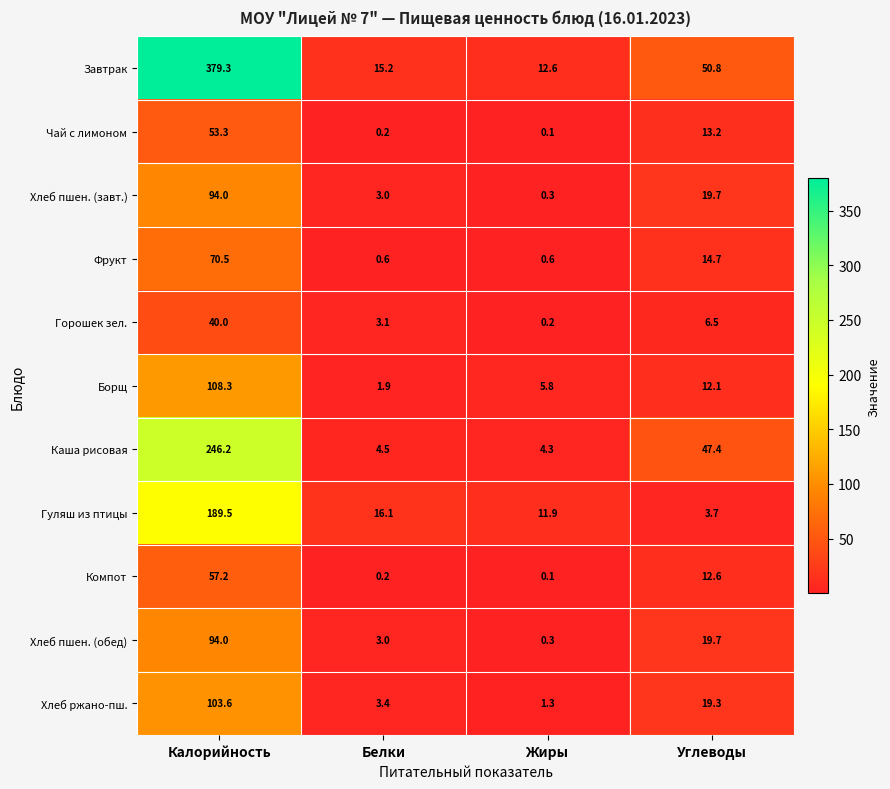

List the labels in order of Хлеб пшен. (завт.) value, largest first.

Калорийность, Углеводы, Белки, Жиры